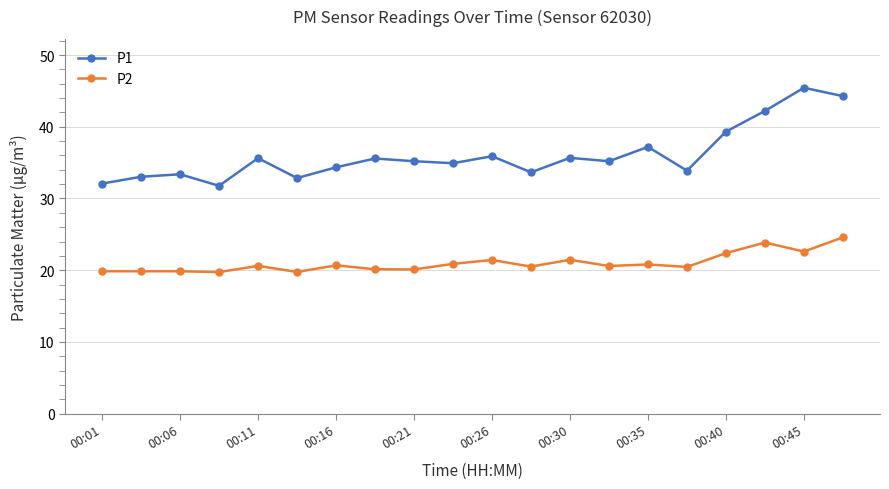

What is the sum of all P1 values?

721.6